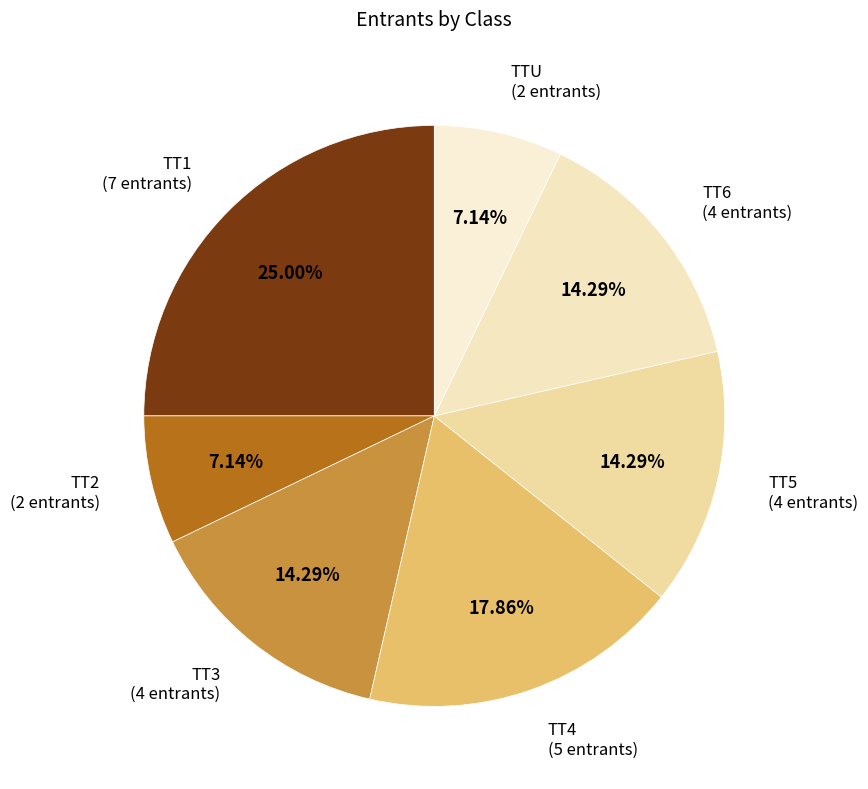

What percentage do TTU and TT2 together represent?

14.3%